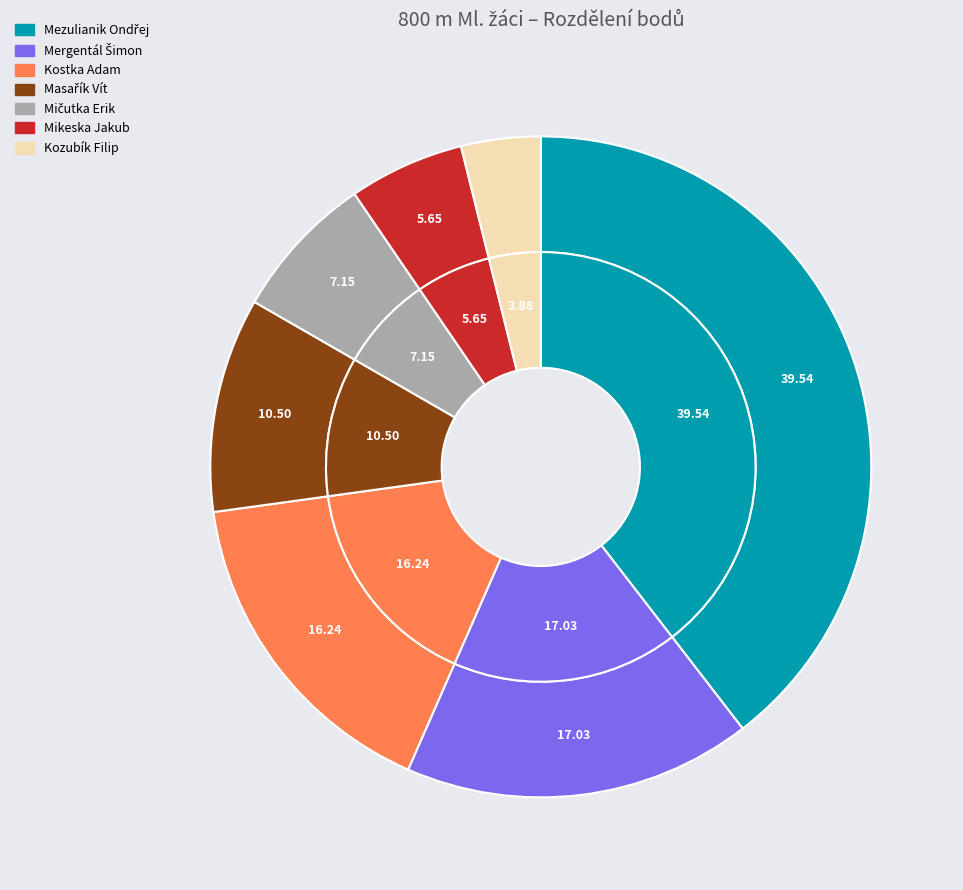

To the nearest percent, what is the average slice percentage?

14%